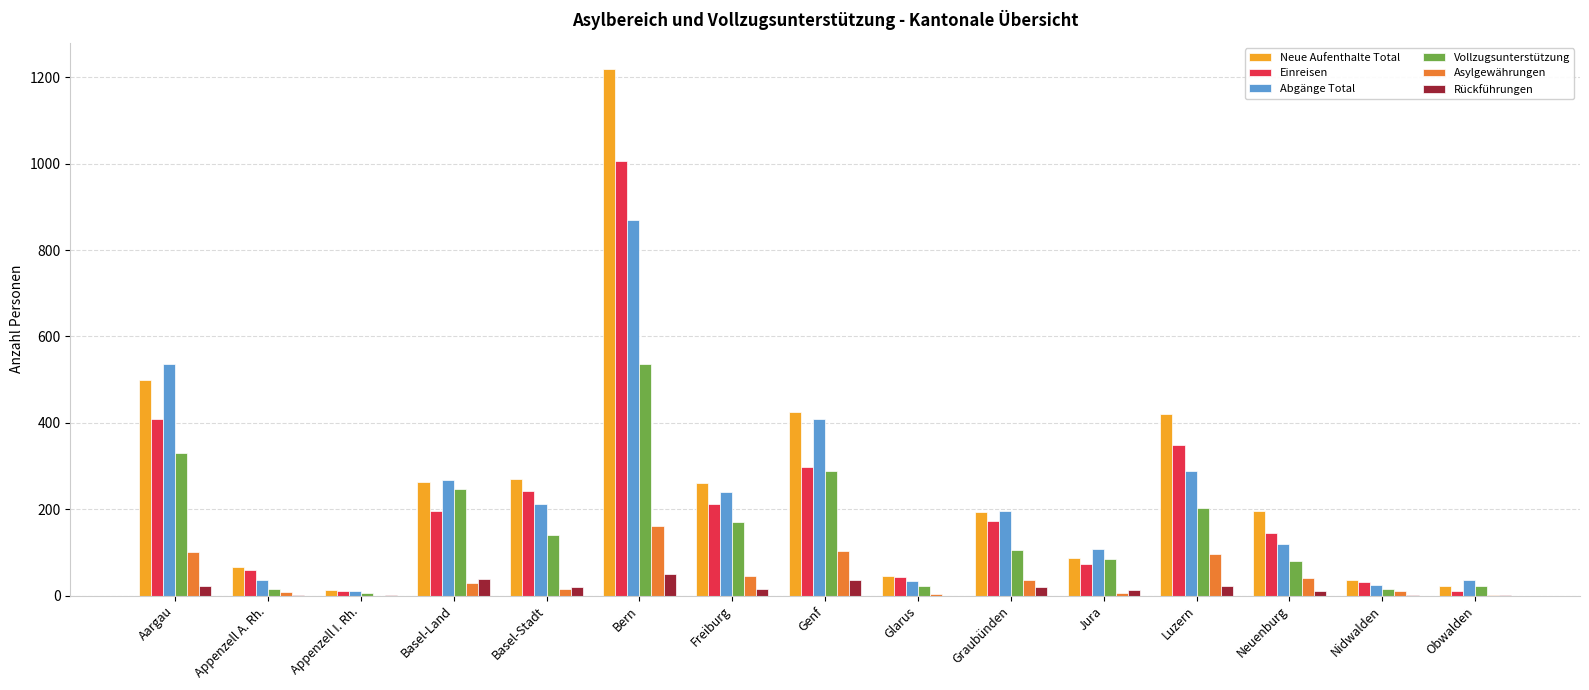

Which series changed the most between Basel-Land and Nidwalden?

Abgänge Total